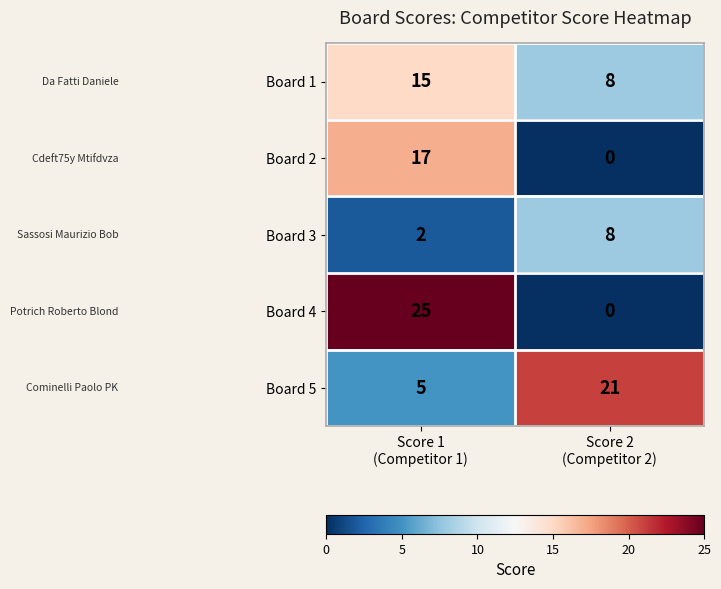

Which series has the largest range (max minus min)?

Board 4